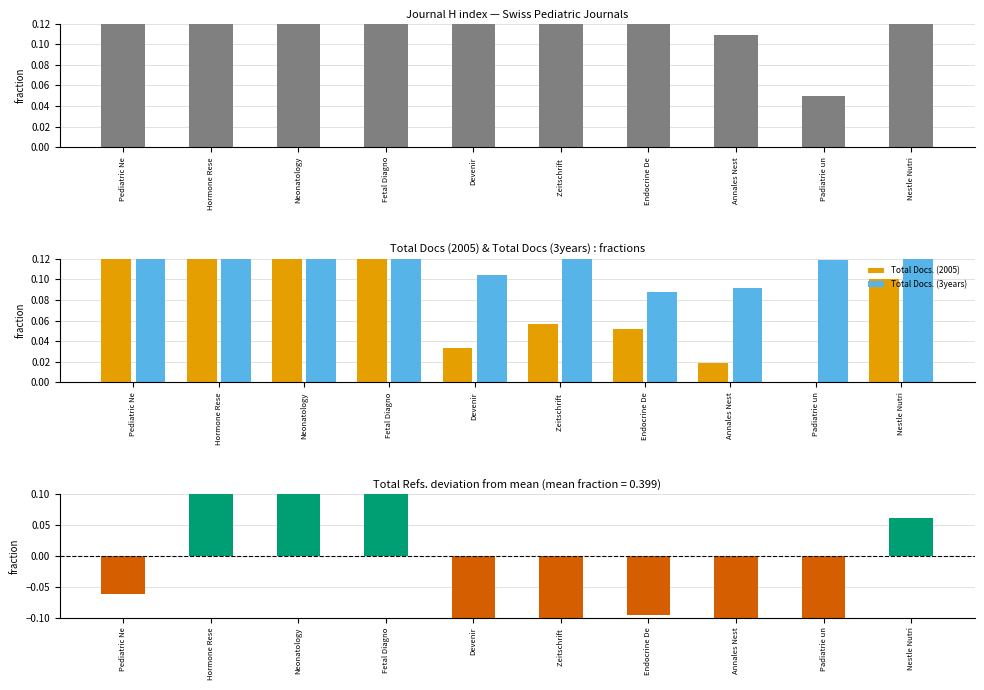

Which series changed the most between Pediatric Ne and Neonatology?

Total Refs.